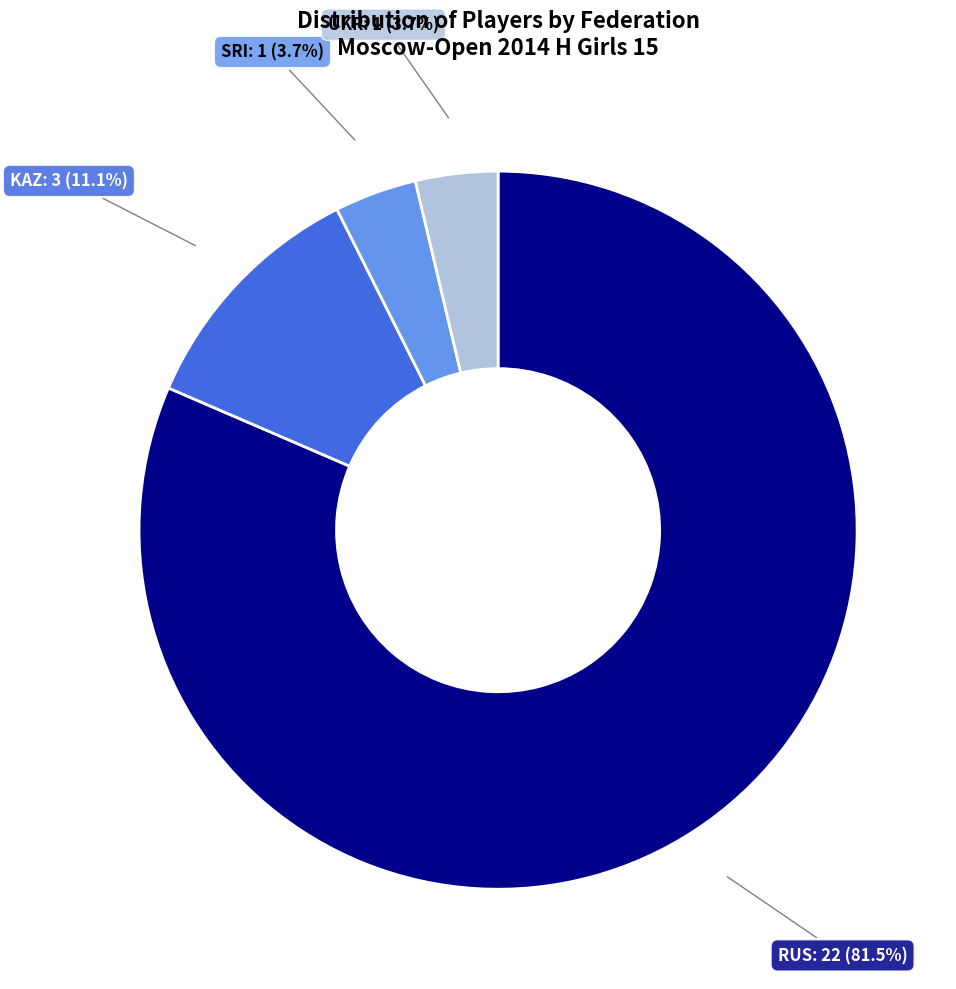

Is there a majority slice in this chart?

Yes